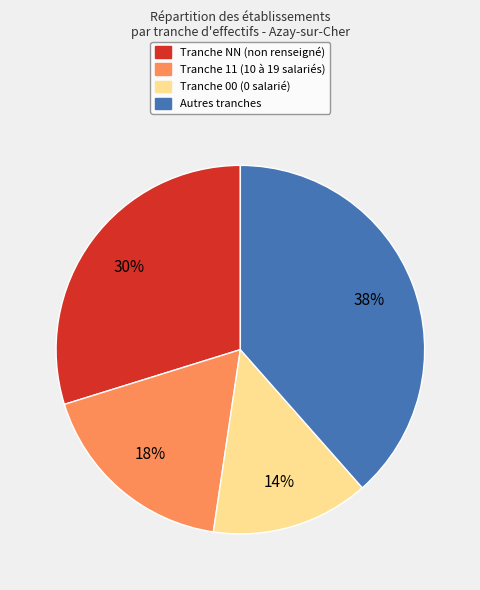

To the nearest percent, what is the average slice percentage?

25%